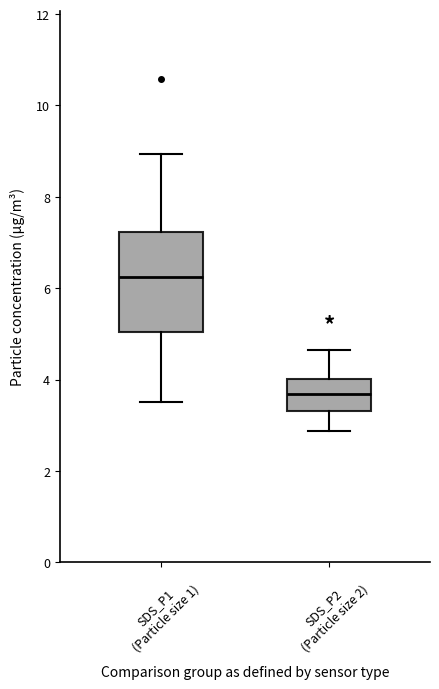

Comparing the boxes themselves (not the whiskers), which one is the tallest?

SDS_P1 (Particle size 1)